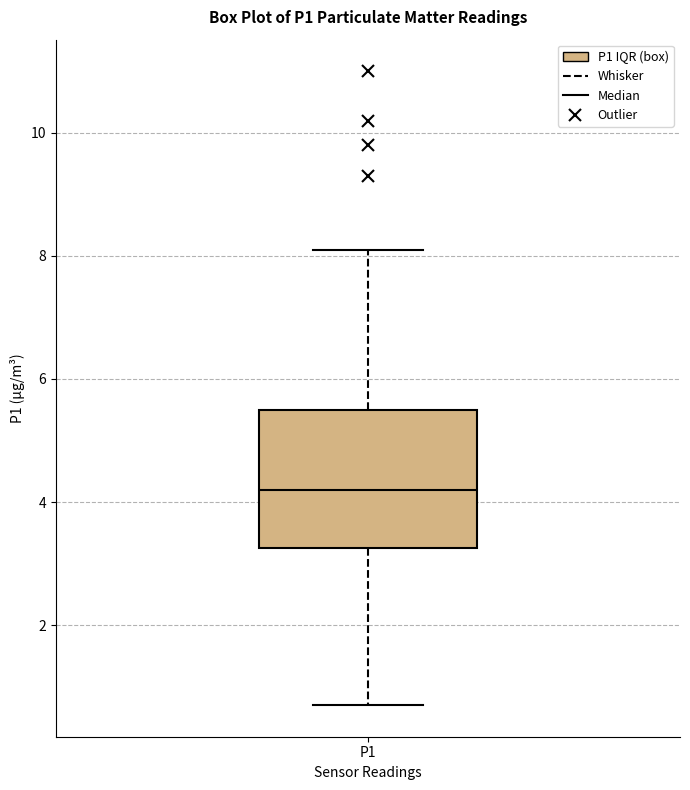

Read this box plot against the y-axis: the position of the median line, the range covered by the box, and the ends of both whiskers. The values are not printed on the chart, so give them approximately, as read against the axis.

median 4.2, box 3.2 to 5.6, whiskers 0.8 to 8.2